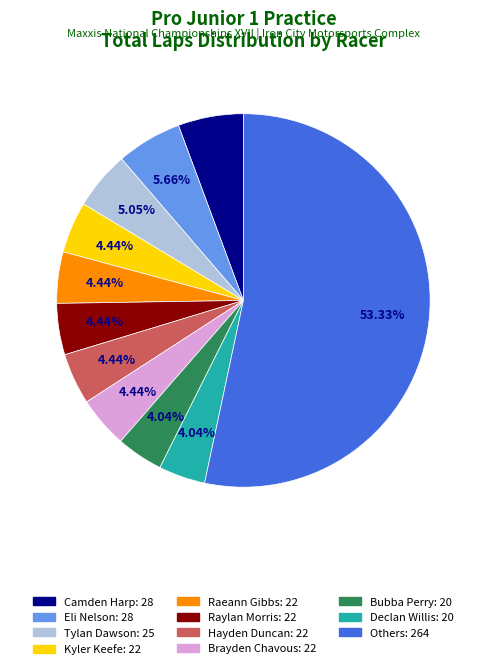

How many segments does this pie chart have?

11